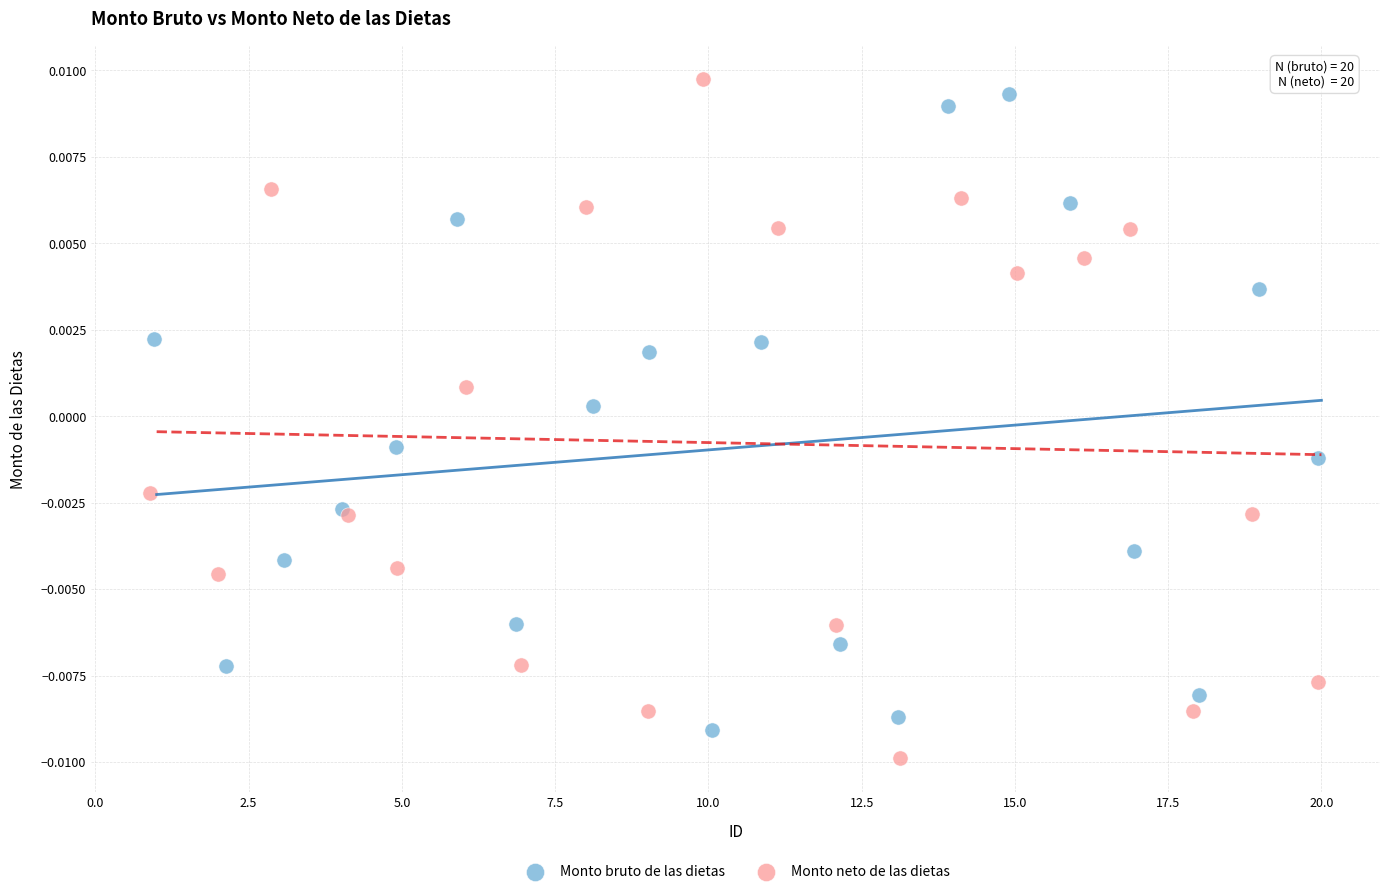

Which series reaches the minimum Y coordinate?

Monto neto de las dietas